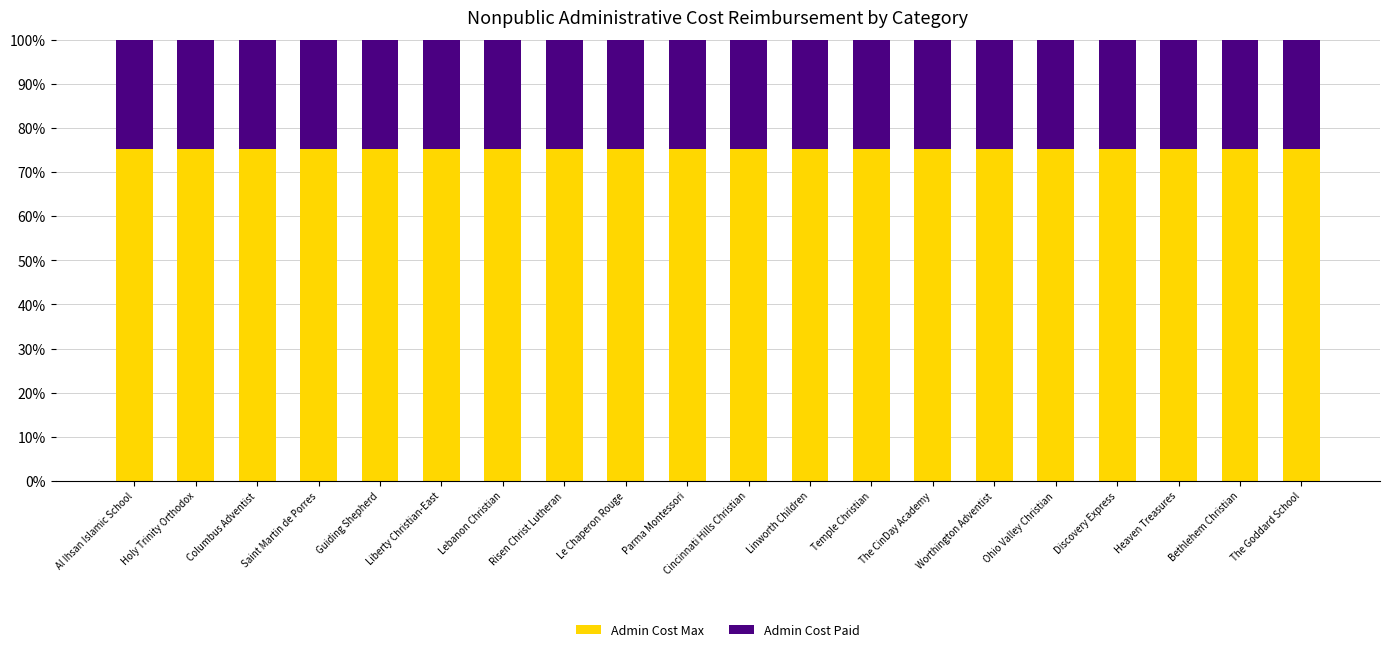

What is the lowest value of the Admin Cost Max series?

75.2